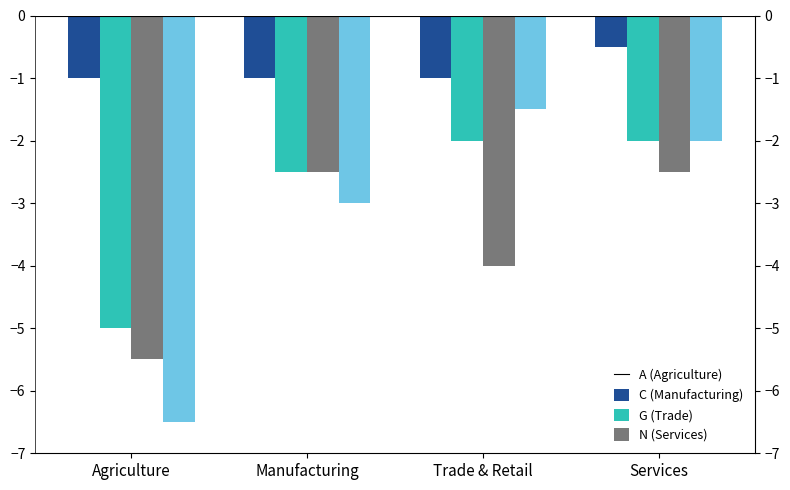

What is the label of the 1st bar from the right?

Services